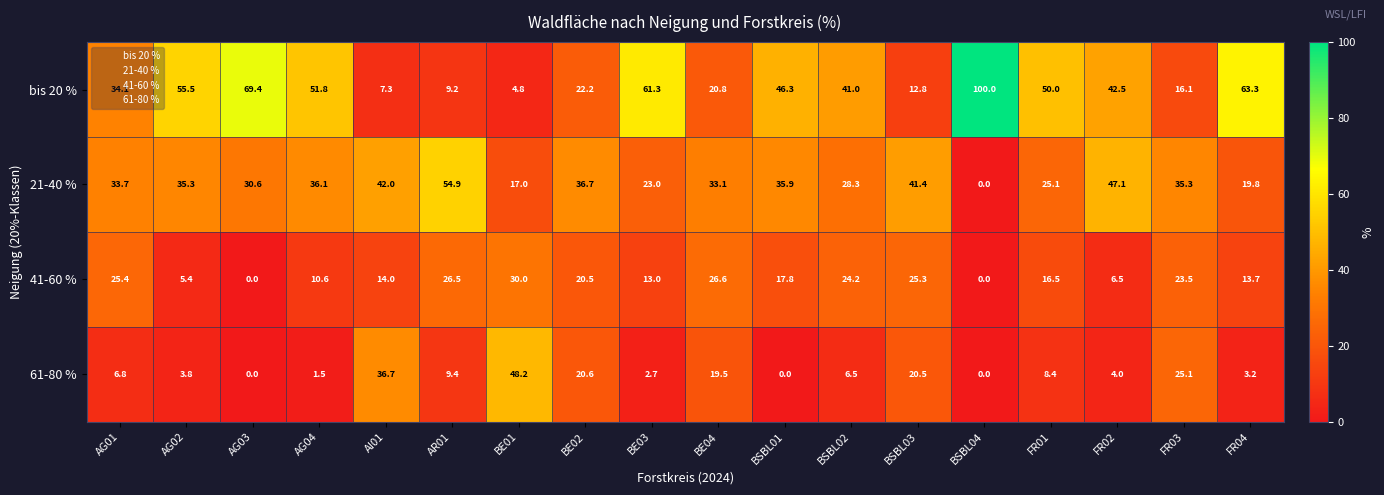

What is the sum of all bis 20 % values?

708.4